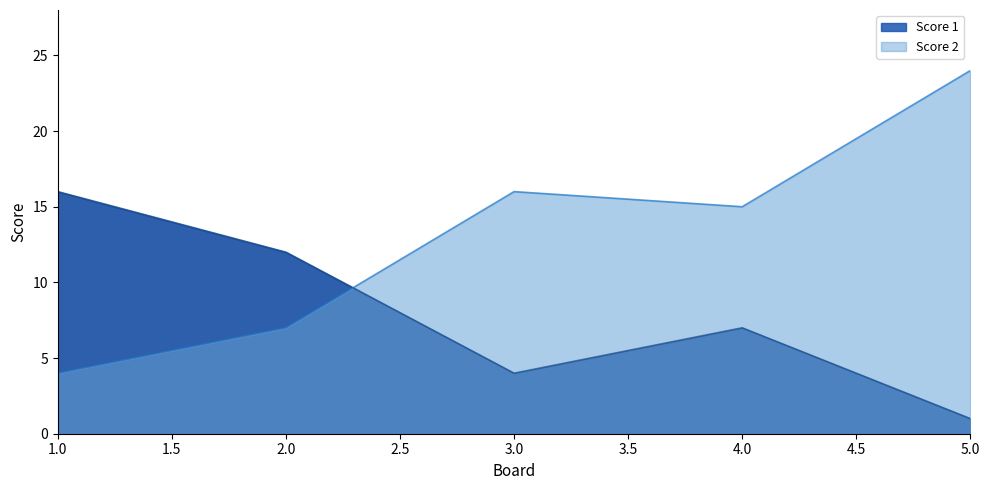

How many interior local peaks does the Score 2 series have?

1